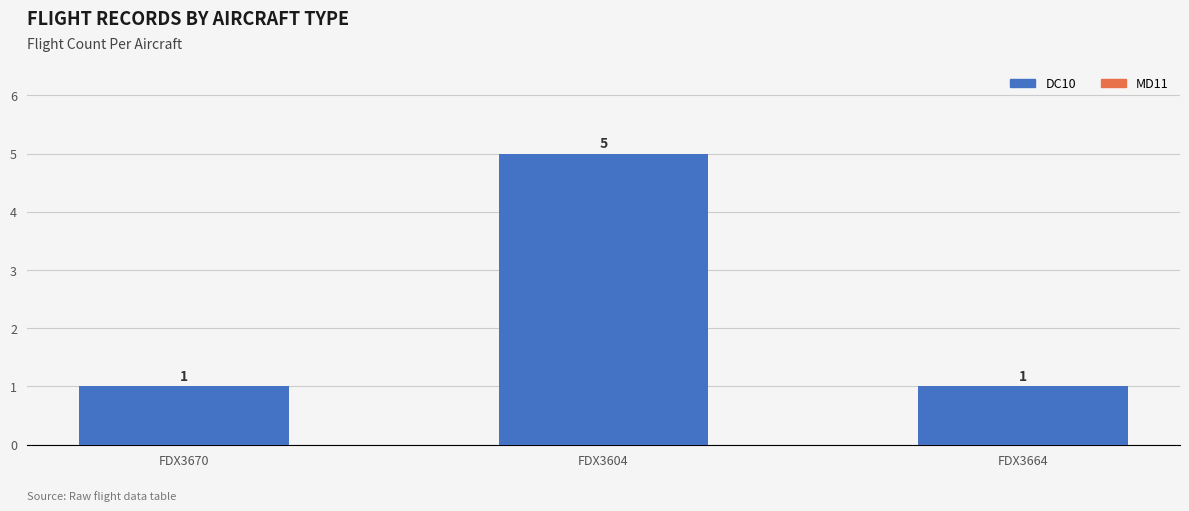

What is the approximate value at FDX3664?

1